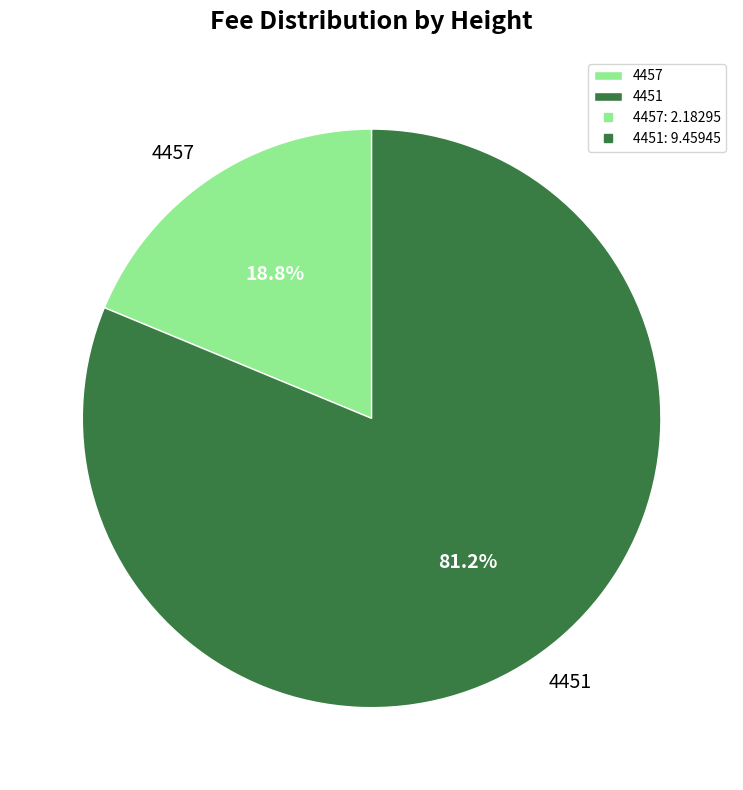

Count the number of slices in the pie.

2